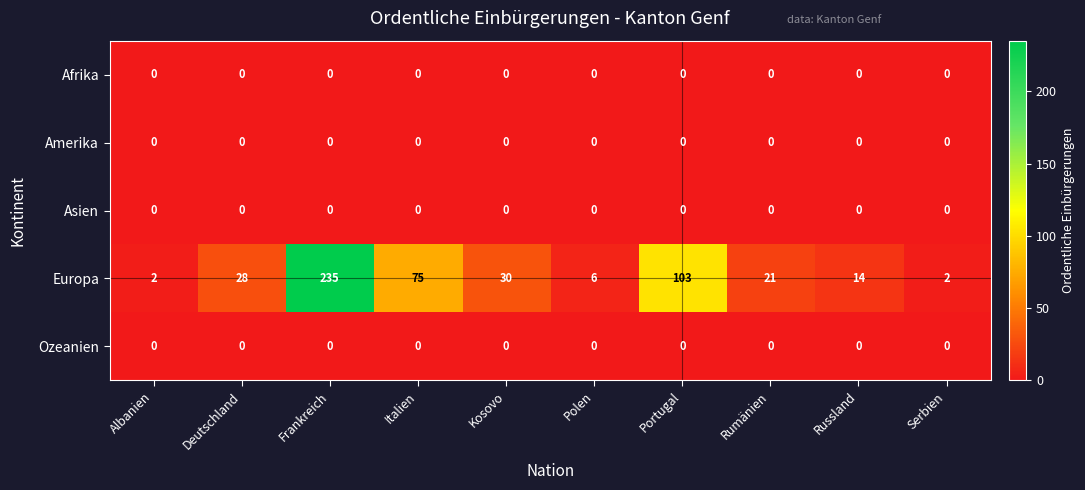

At how many categories does at least one series exceed 111?

1